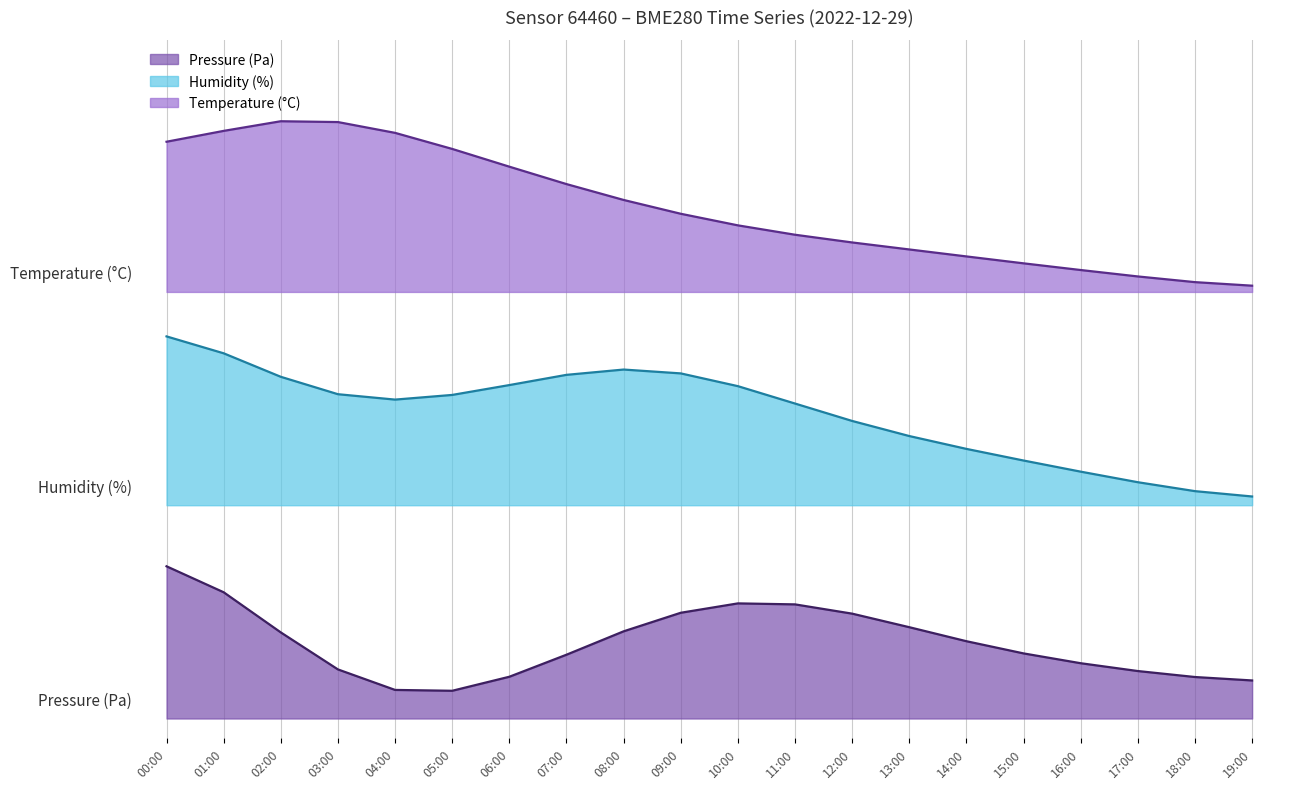

In temperature, how many points are higher than both neighbors (excluding endpoints)?

1